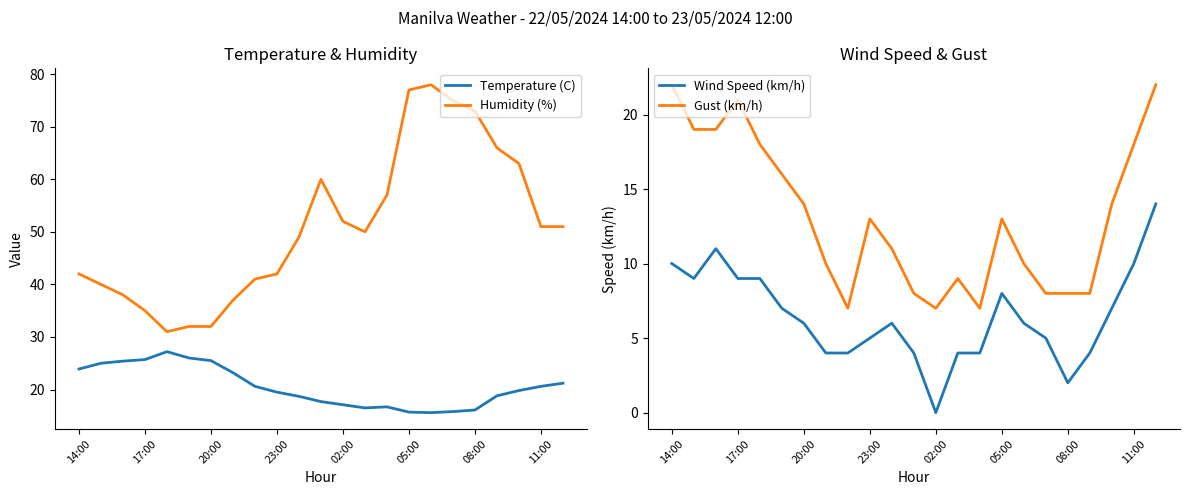

Which series has the largest range (max minus min)?

Humidity (%)